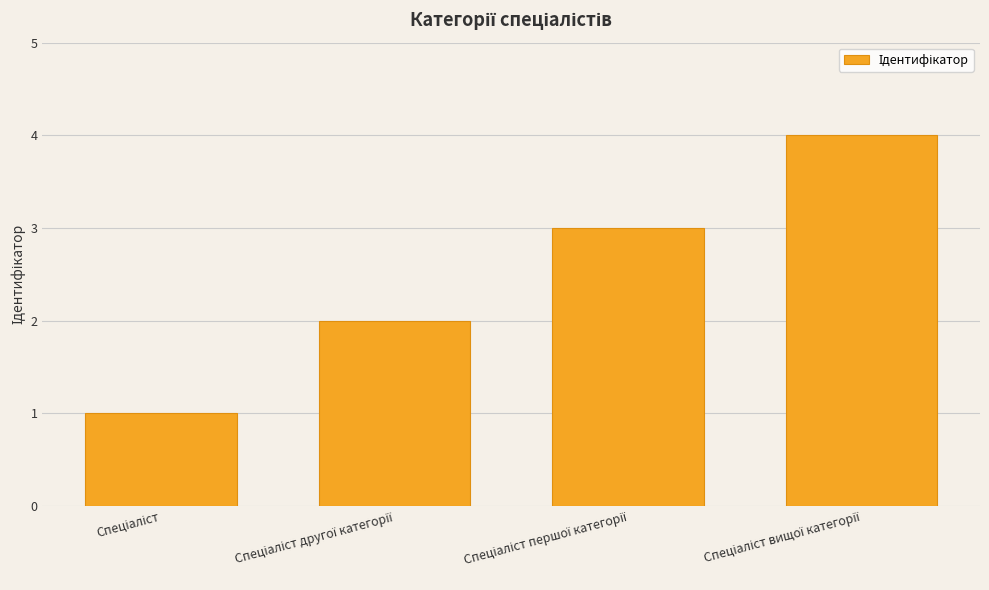

What is the difference between the maximum and minimum values?

3